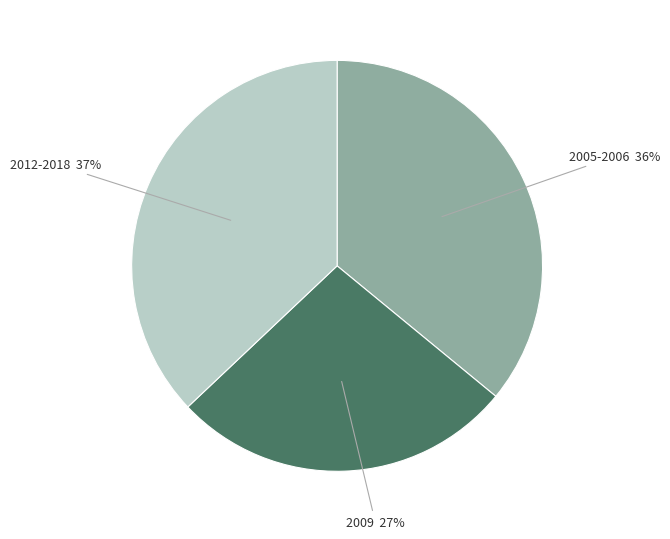

Is there any slice that represents more than half of the pie?

No